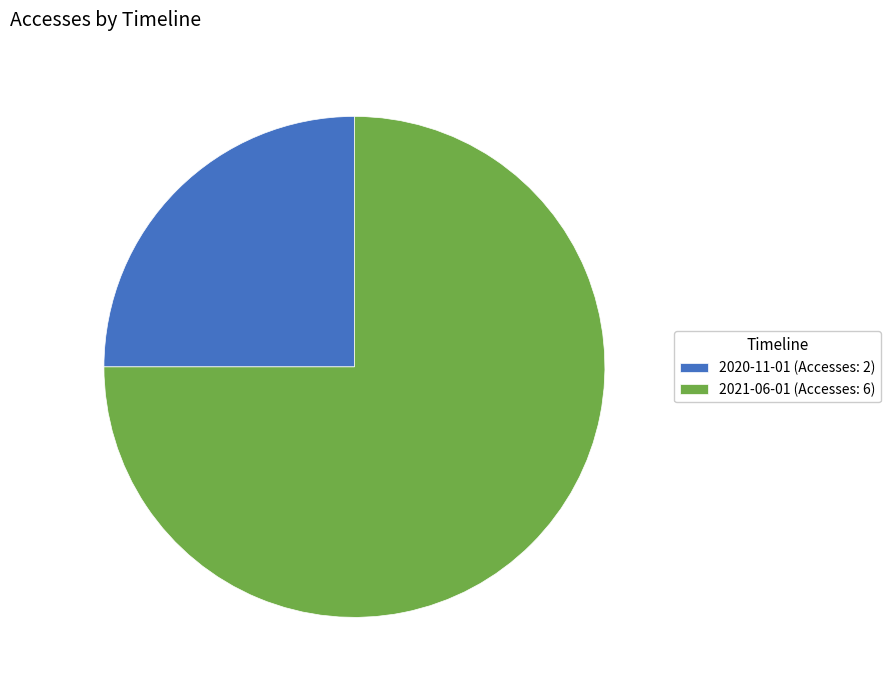

How many slices are in this pie chart?

2